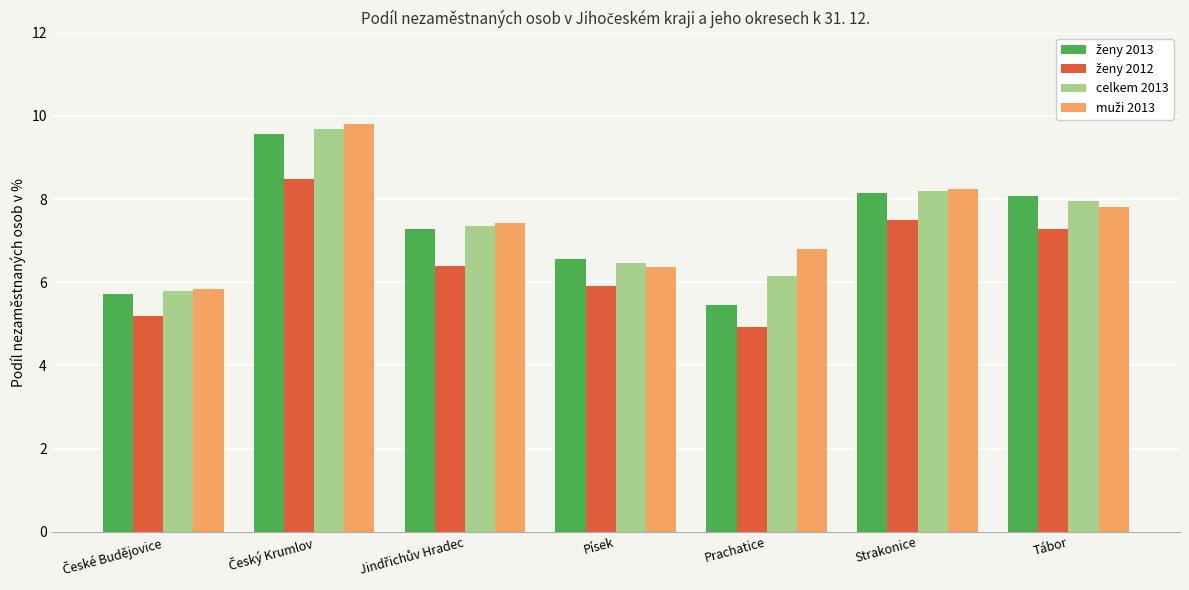

What is the spread (max minus min) of values at Tábor?

0.8